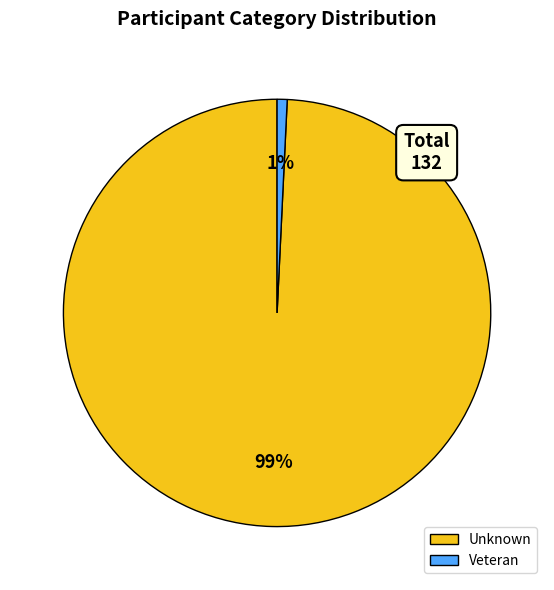

Which category accounts for the majority?

Unknown